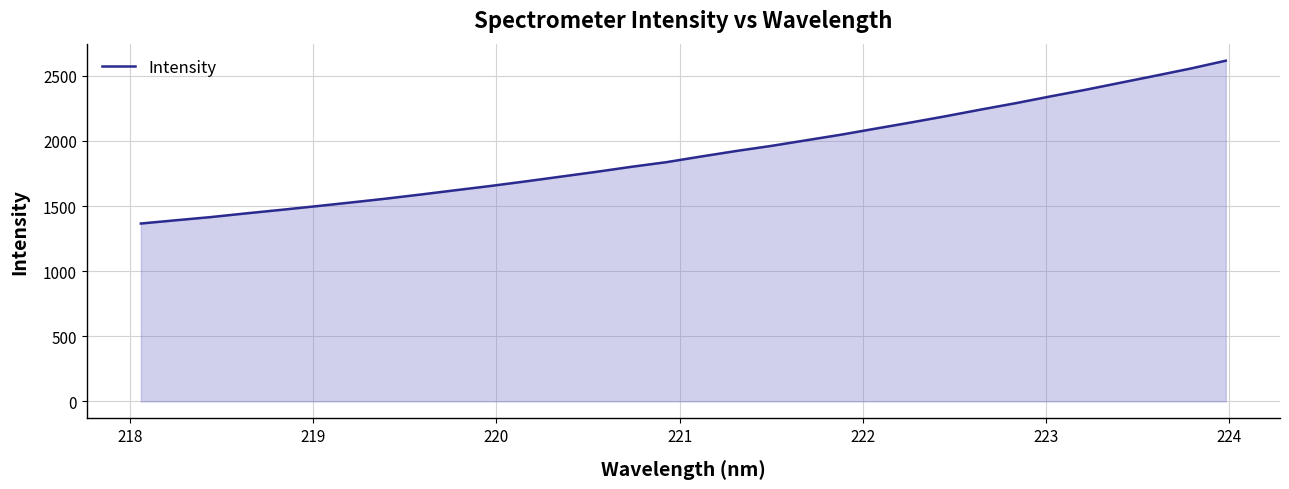

Does the chart have visible grid lines?

Yes